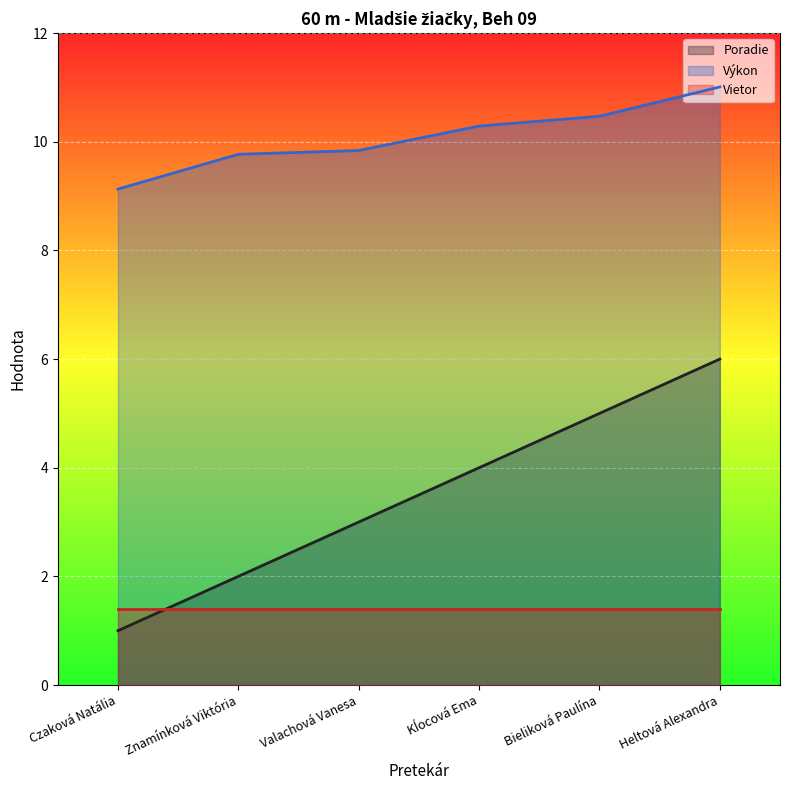

True or false: Výkon has more than 2 interior local peaks.

False